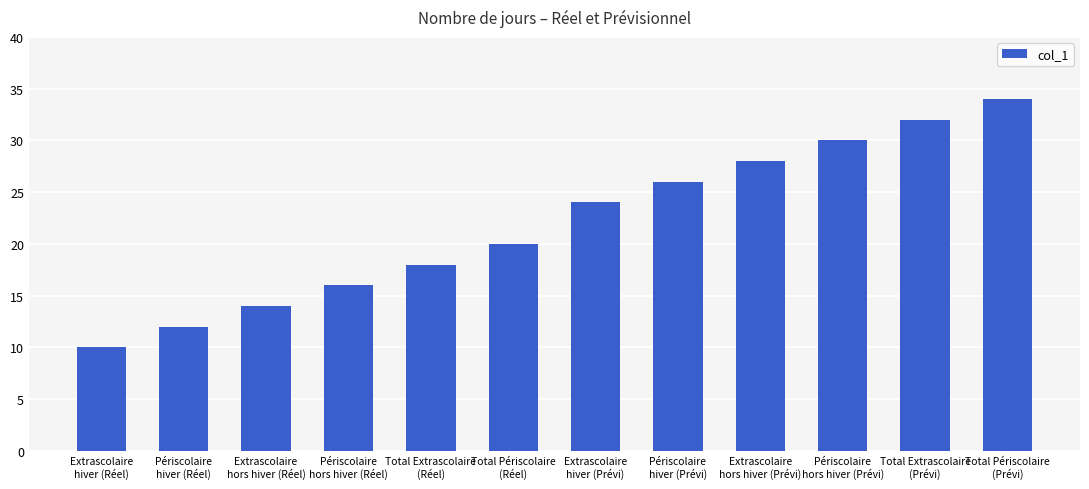

What is the value of the 2nd bar from the left?

12